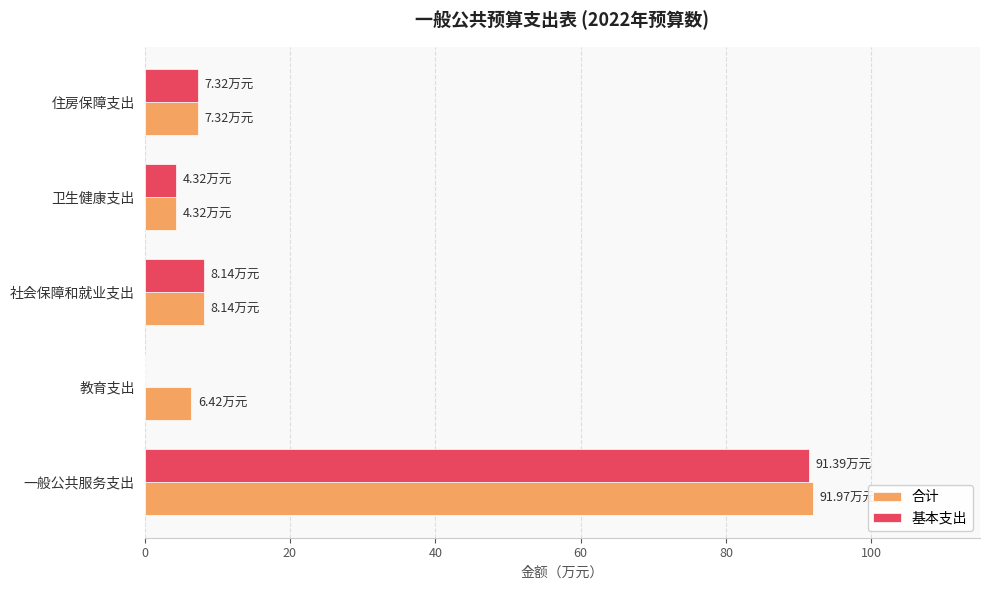

Which series changed the most between 一般公共服务支出 and 卫生健康支出?

合计